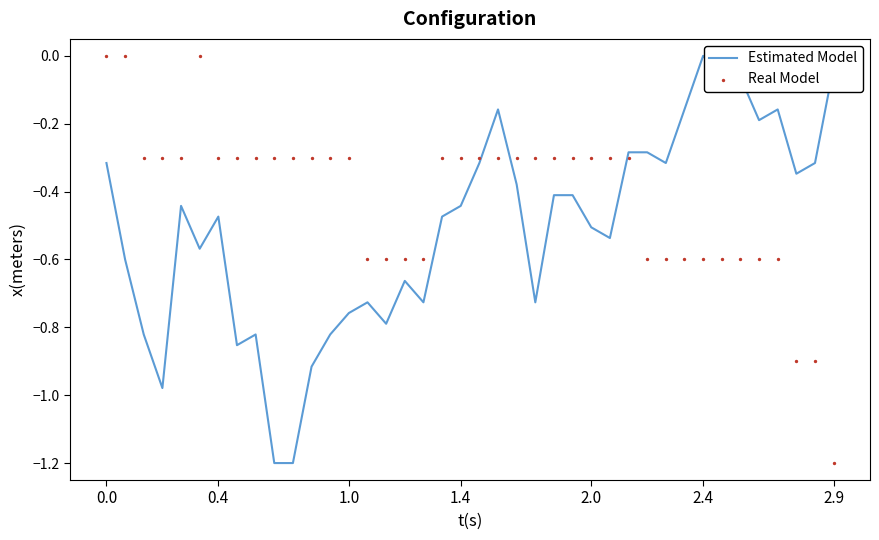

Which series reaches the minimum Y coordinate?

pressure